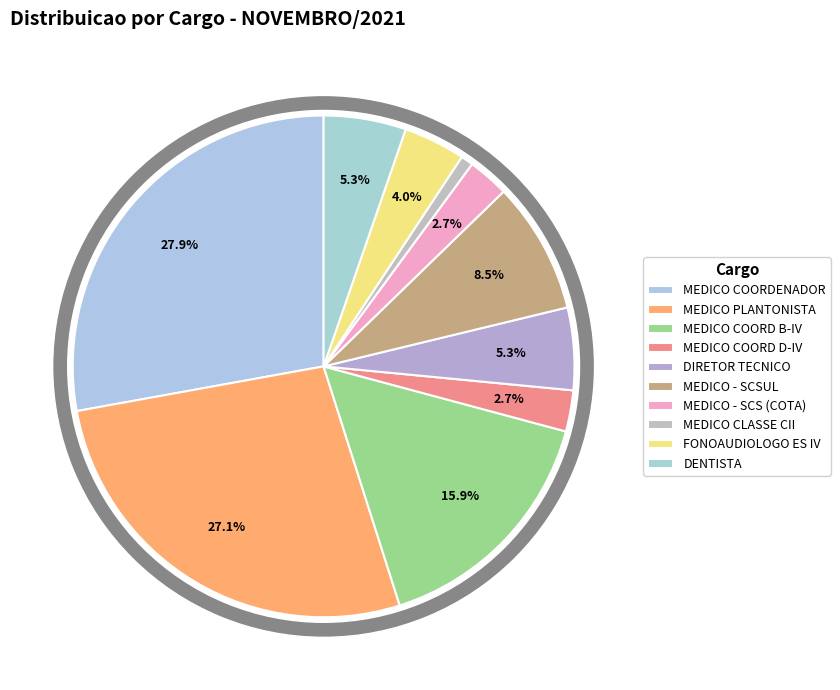

How many segments does this pie chart have?

10